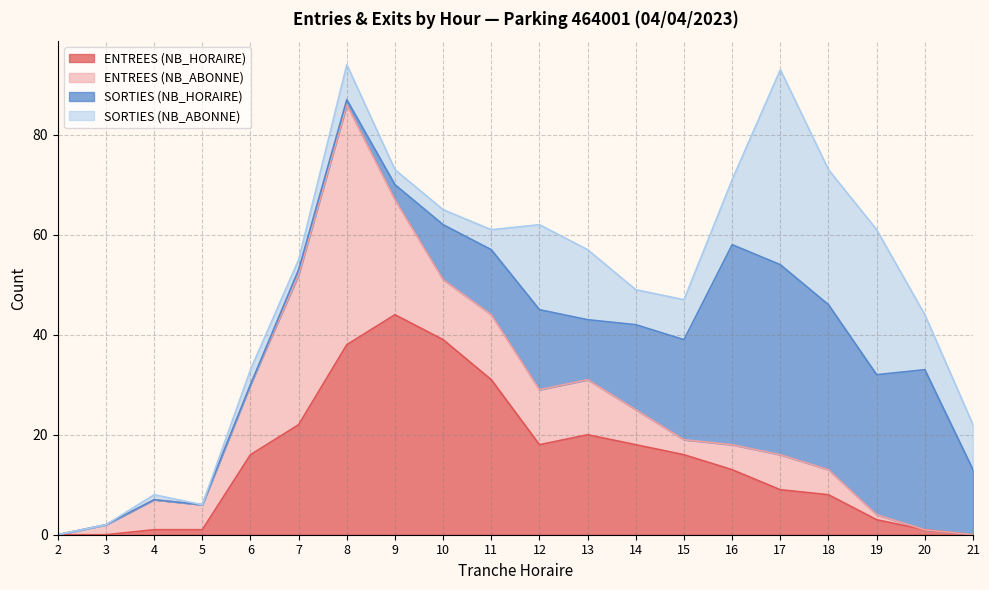

What is the value of the SORTIES (NB_ABONNE) point at the 19th from the left?

11